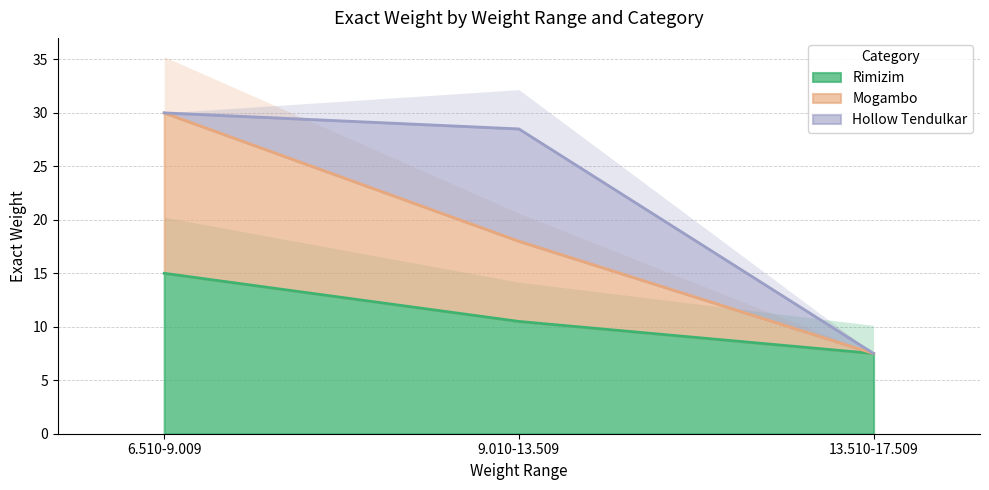

At which category does the chart reach its minimum across all series?

13.510-17.509